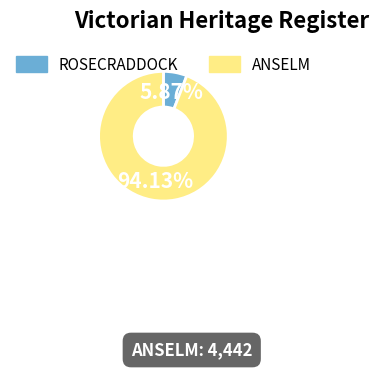

What is the total percentage of ANSELM and ROSECRADDOCK?

100.0%